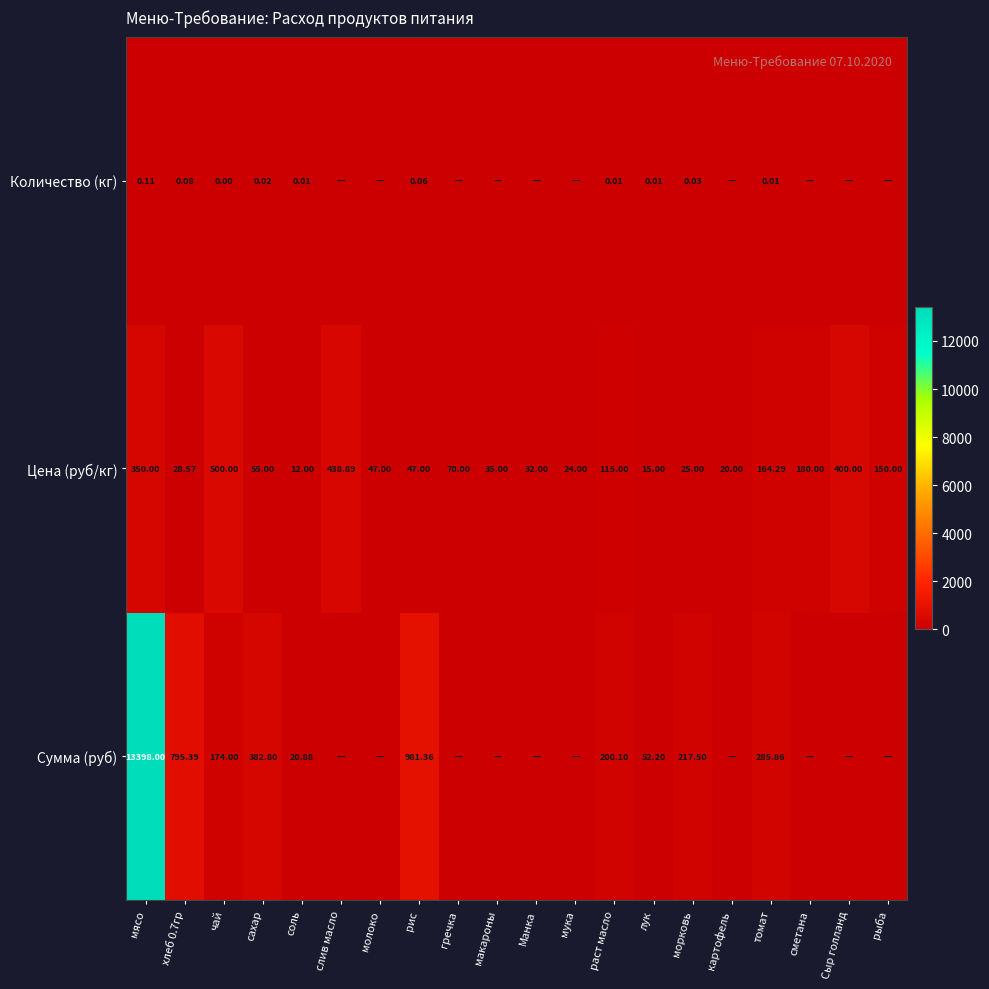

Which category has the lowest value in the Цена (руб/кг) series?

соль